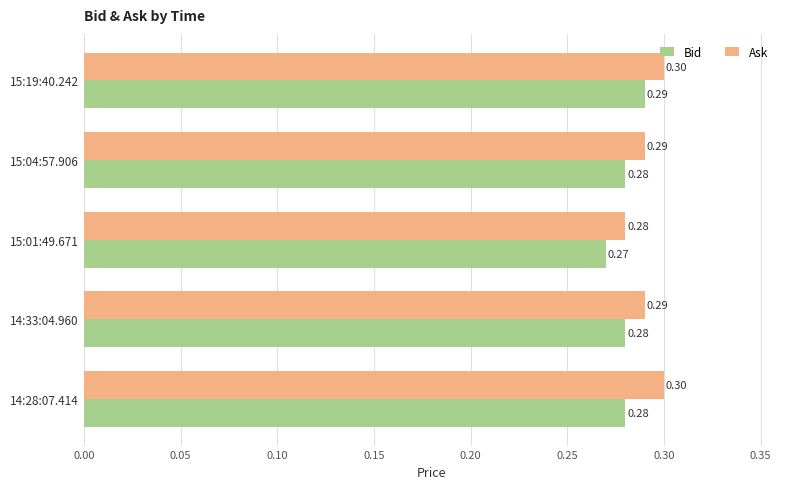

What are all the series names shown in the legend?

Bid, Ask